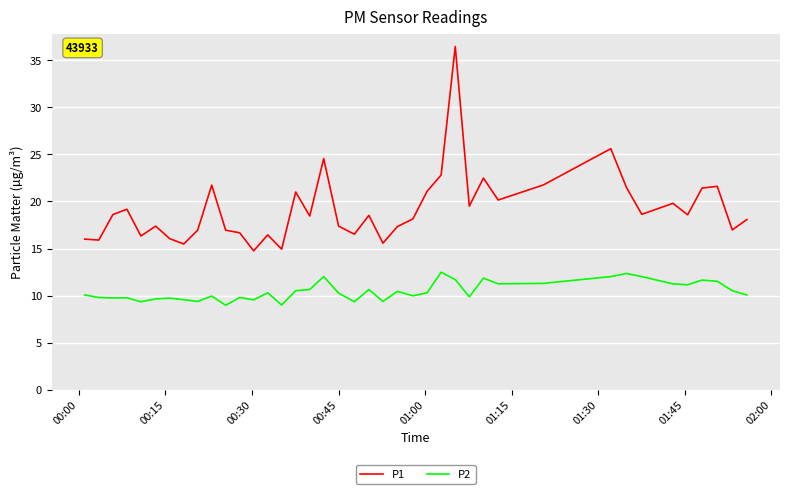

True or false: P2 has more than 1 interior local peaks.

True